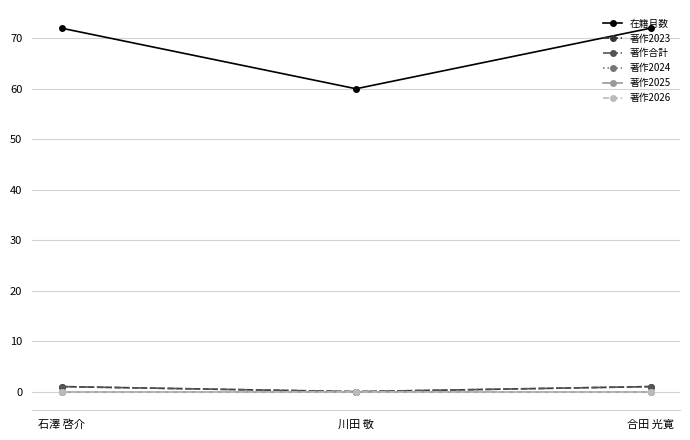

Is this an area chart (filled region under the line)?

No